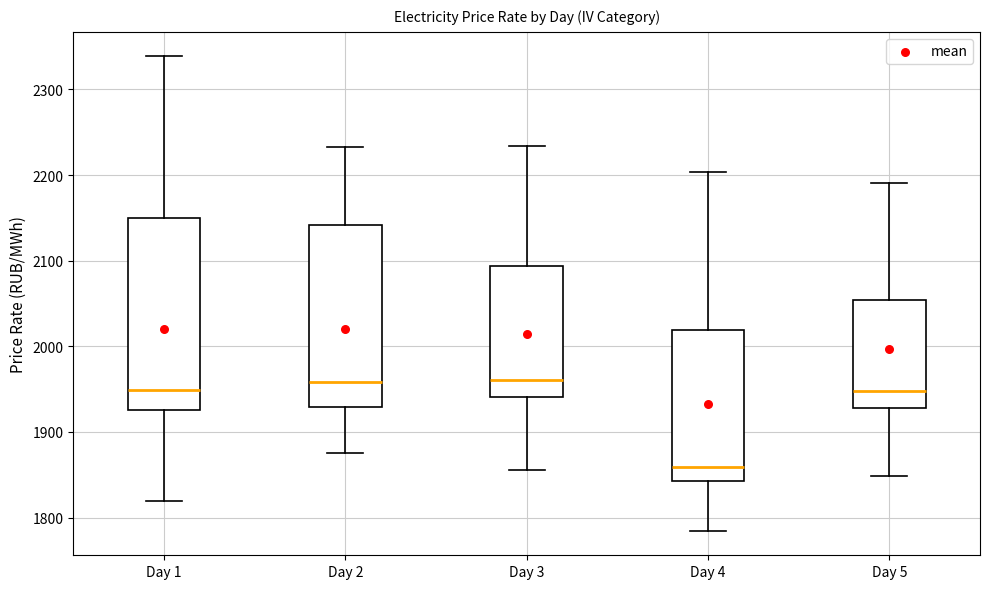

Reading left to right, transcribe this box plot: for each box, give where its median line is, the range the box spans, and where its two whiskers end, as read against the y-axis. The values are not printed on the chart, so give them approximately, as read against the axis.

Day 1: median 1950, box 1930 to 2150, whiskers 1820 to 2340
Day 2: median 1960, box 1930 to 2140, whiskers 1880 to 2230
Day 3: median 1960, box 1940 to 2090, whiskers 1860 to 2230
Day 4: median 1860, box 1840 to 2020, whiskers 1780 to 2200
Day 5: median 1950, box 1930 to 2050, whiskers 1850 to 2190